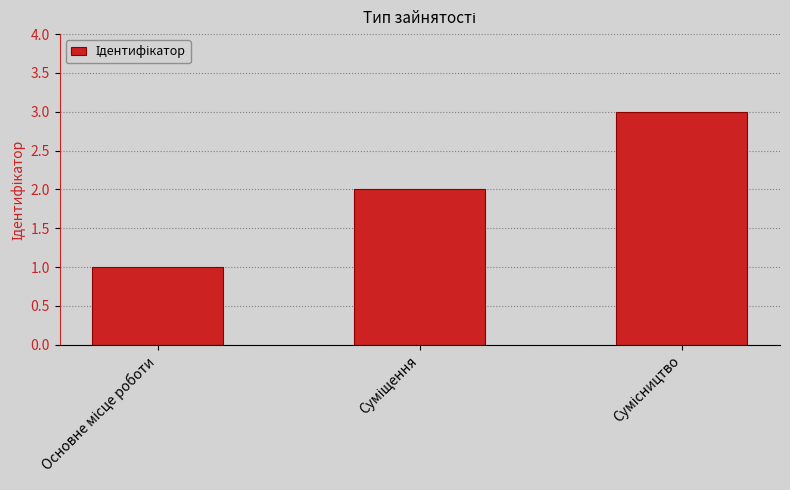

What is the value of the 3rd bar from the left?

3